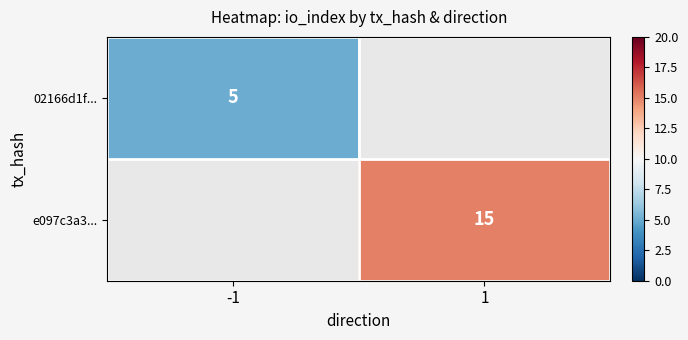

The value of e097c3a3... at 1 is 15. True or false?

True